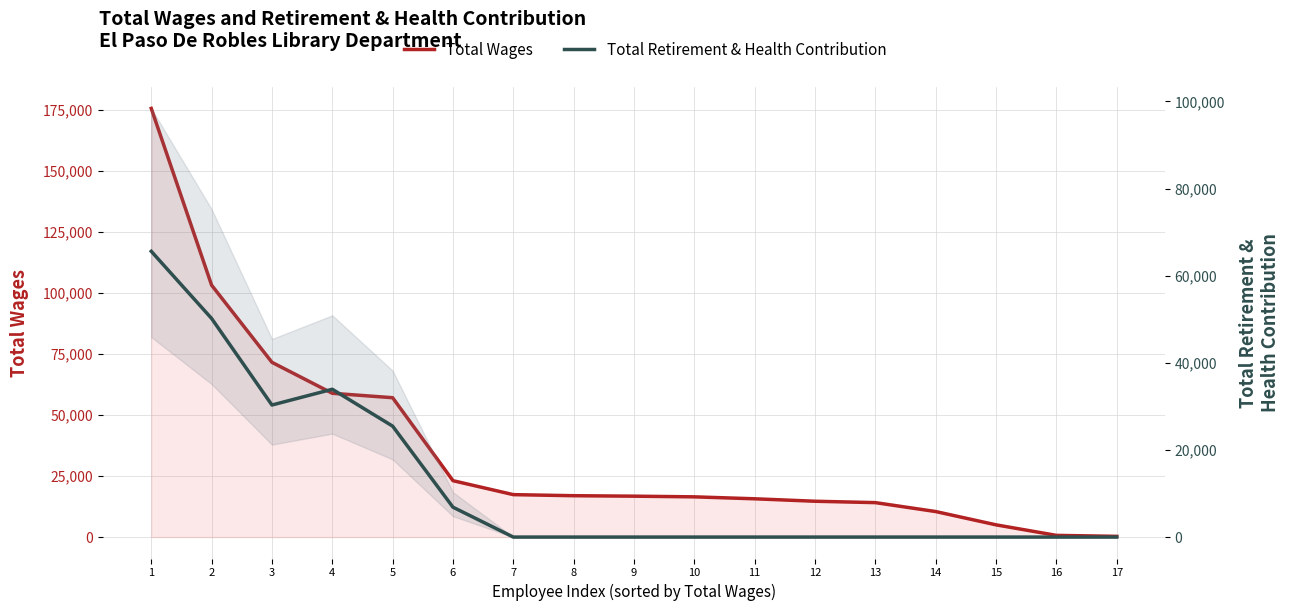

What is the sum of the Total Wages values at 3 and 14?

82099